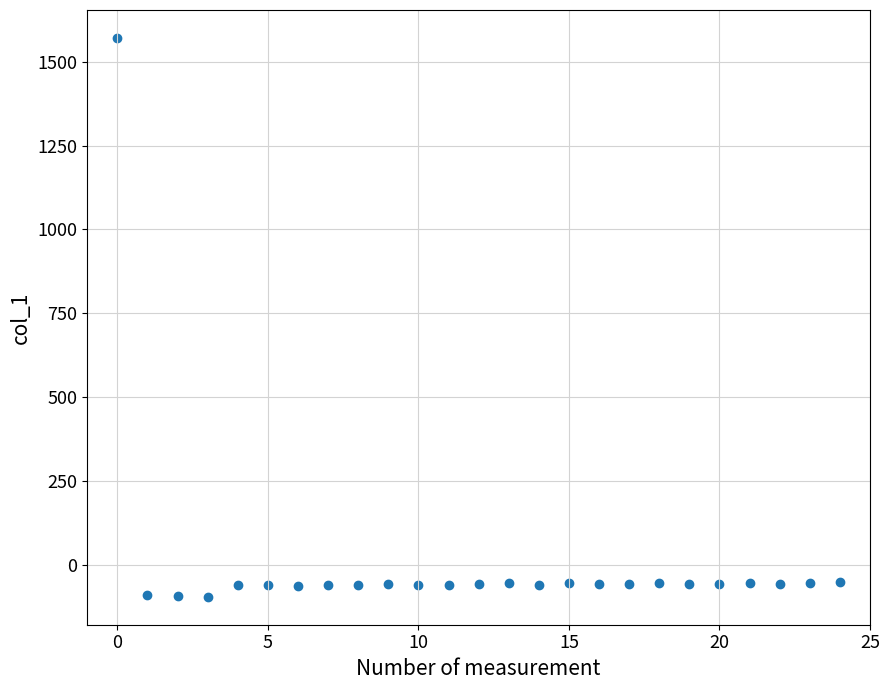

What is the range of Y values (max minus min)?

1666.3